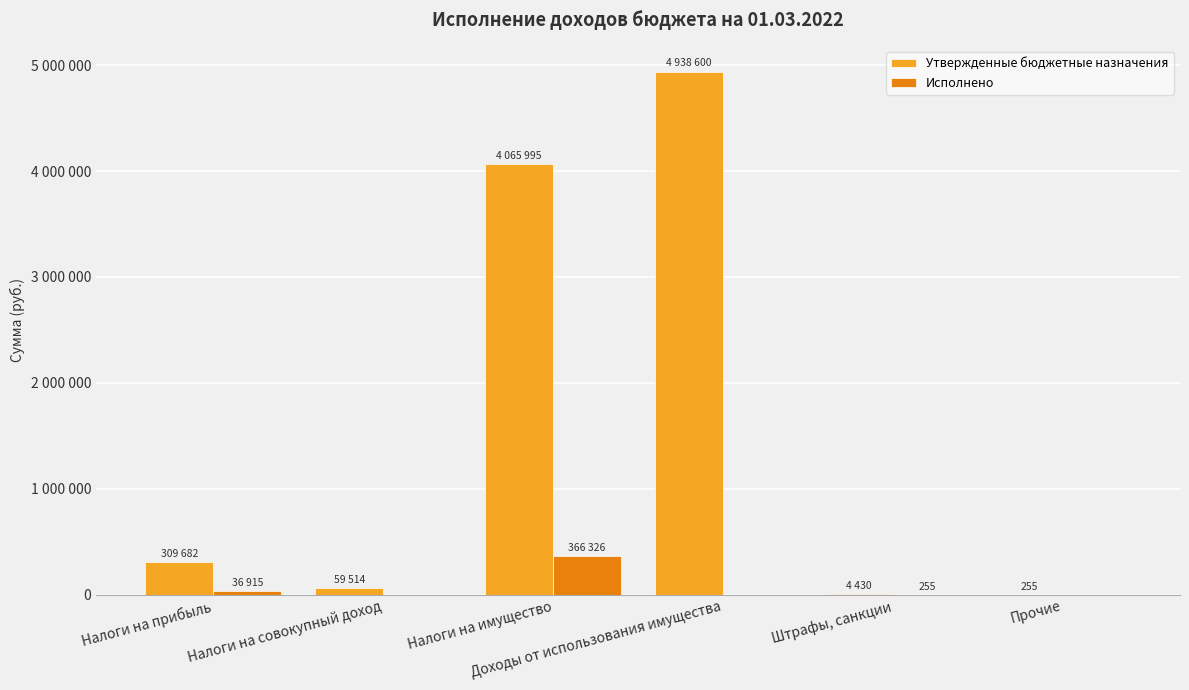

Rank the series by their maximum value, from highest to lowest.

Утвержденные бюджетные назначения, Исполнено